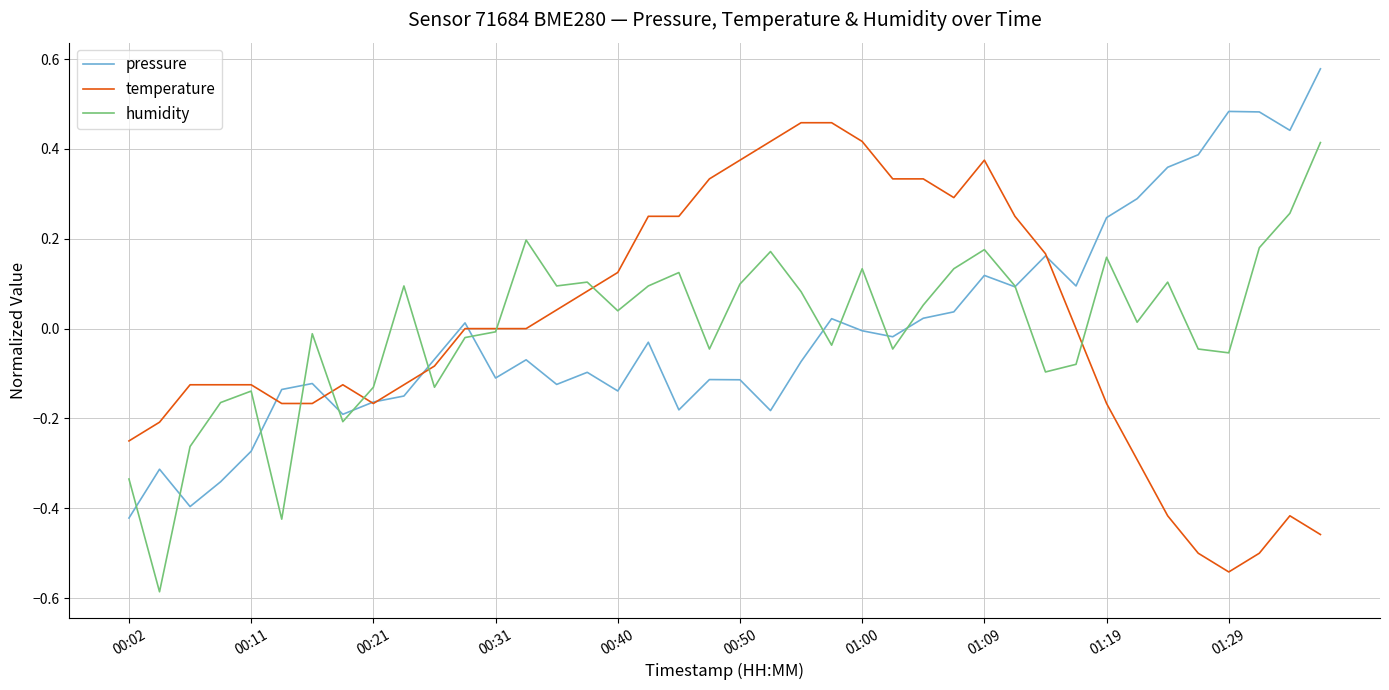

What are all the series names shown in the legend?

pressure, temperature, humidity